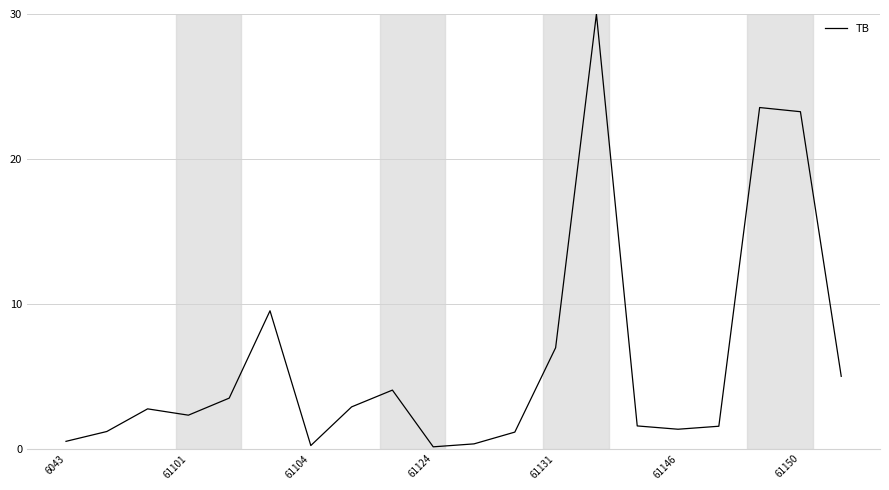

What is the difference between the maximum and minimum values?

29.9